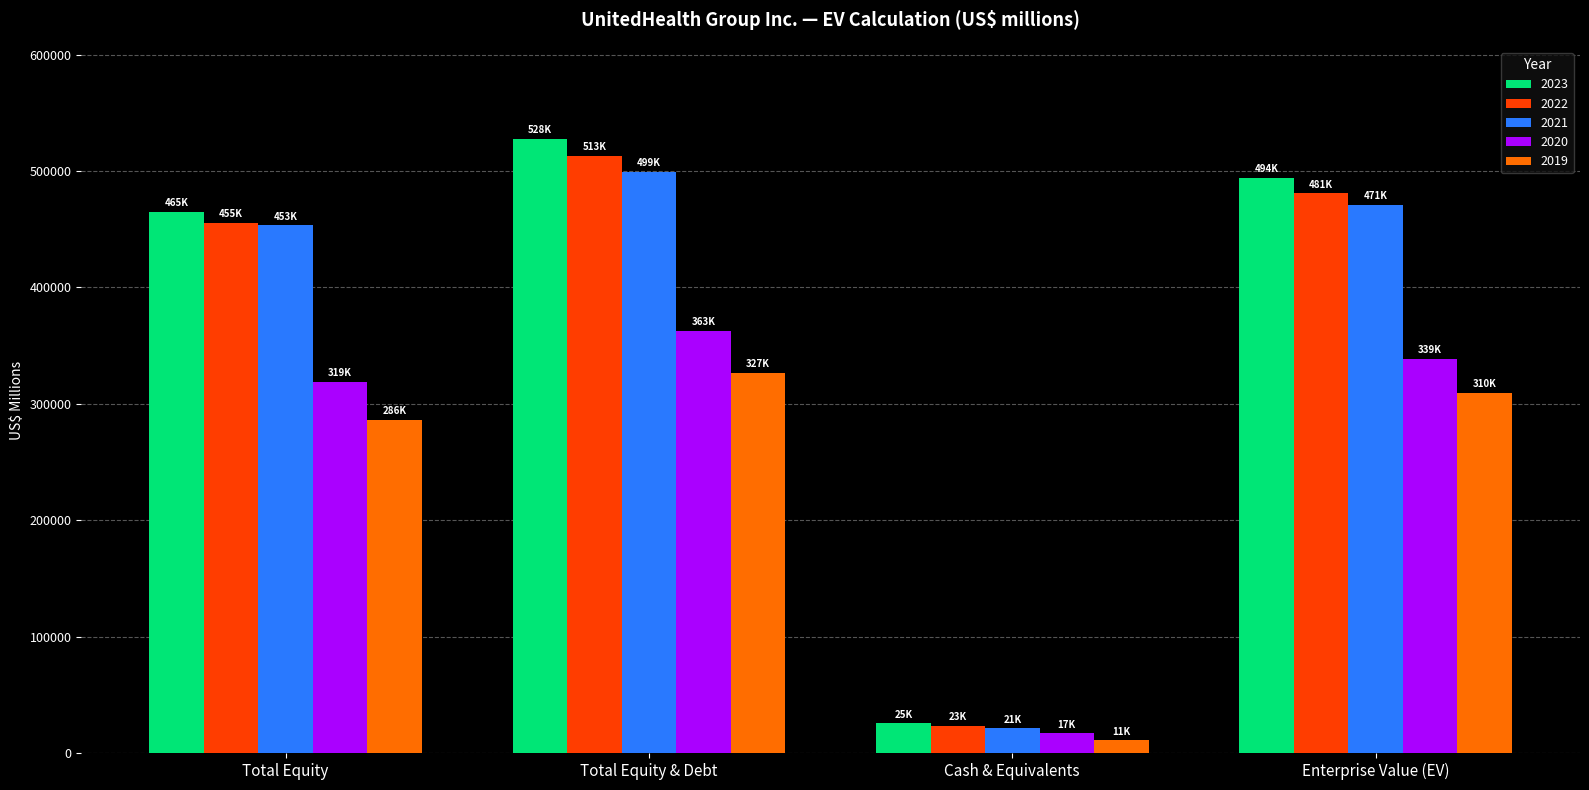

Which series has the widest spread of values?

2023